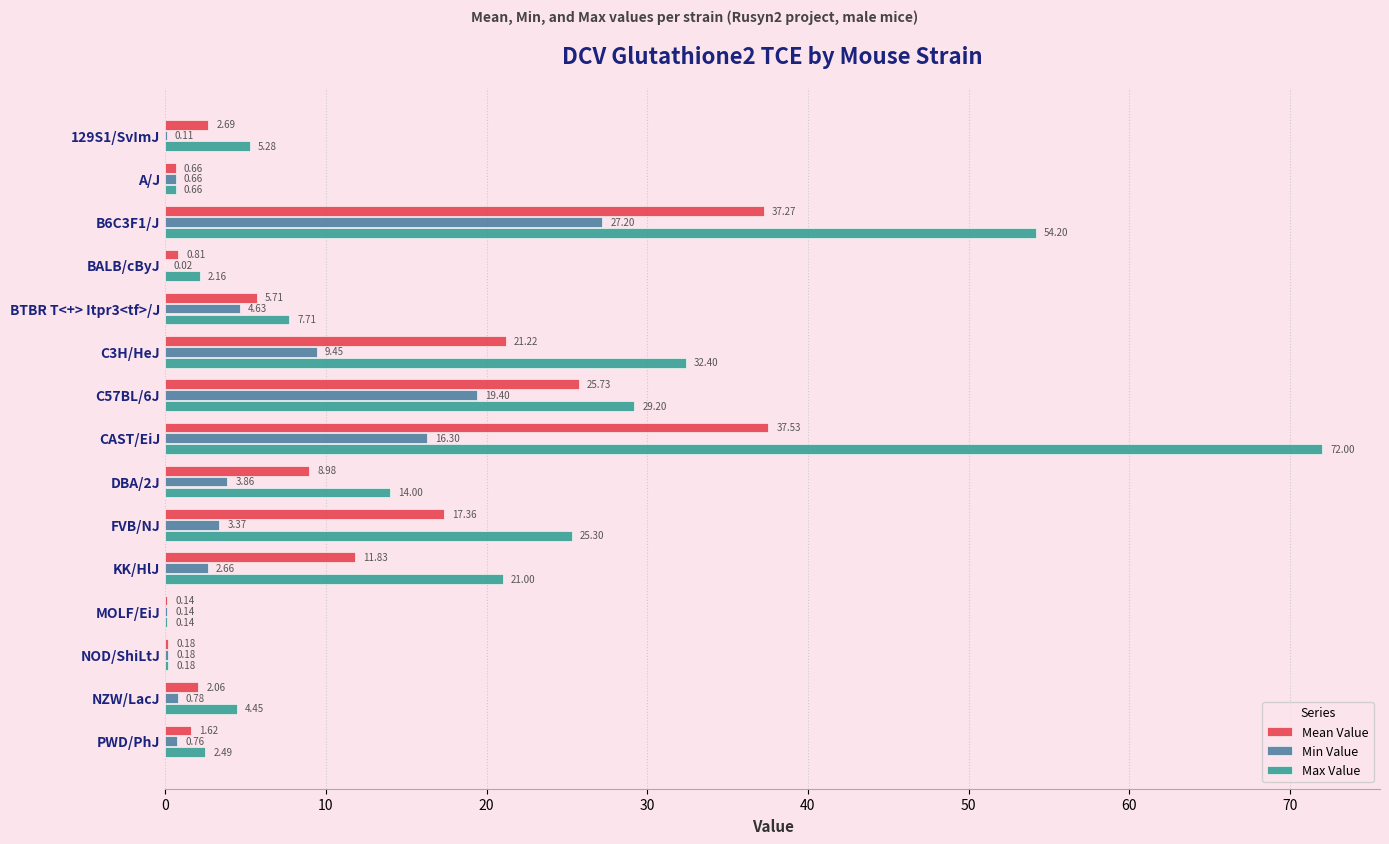

What is the total value across all series at NZW/LacJ?

7.3